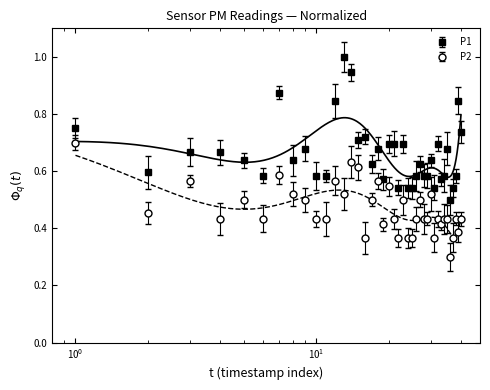

What is the sum of all P1 values?

26.4